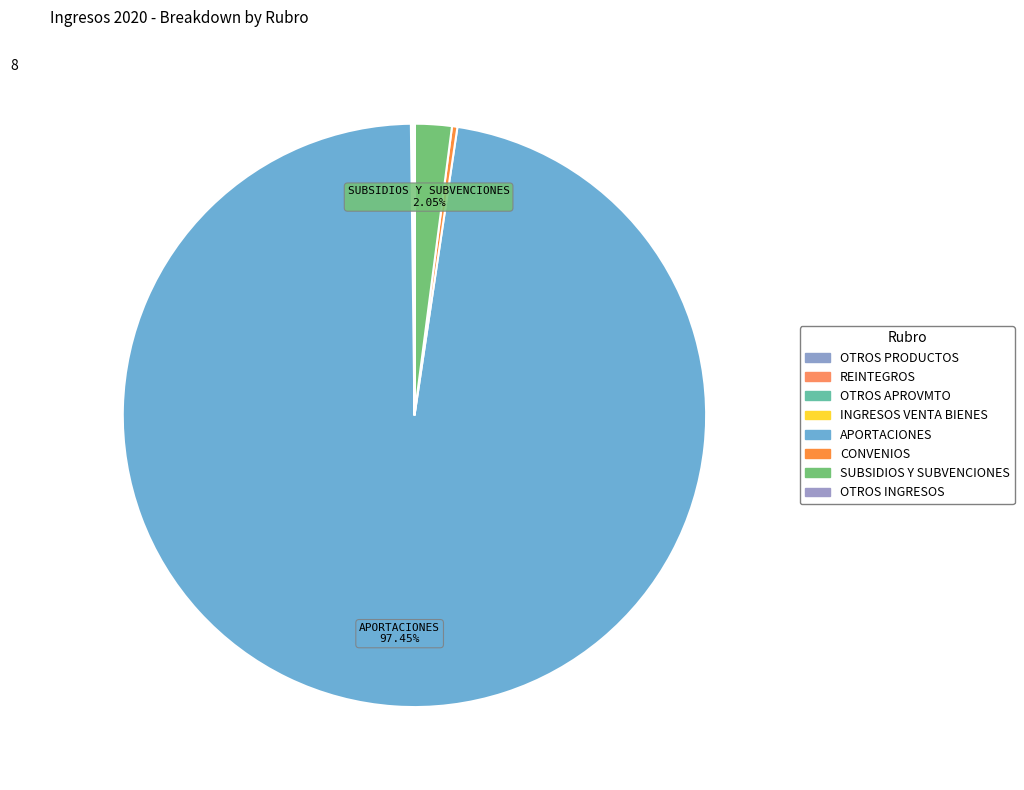

What percentage do OTROS APROVMTO and OTROS PRODUCTOS together represent?

0.1%